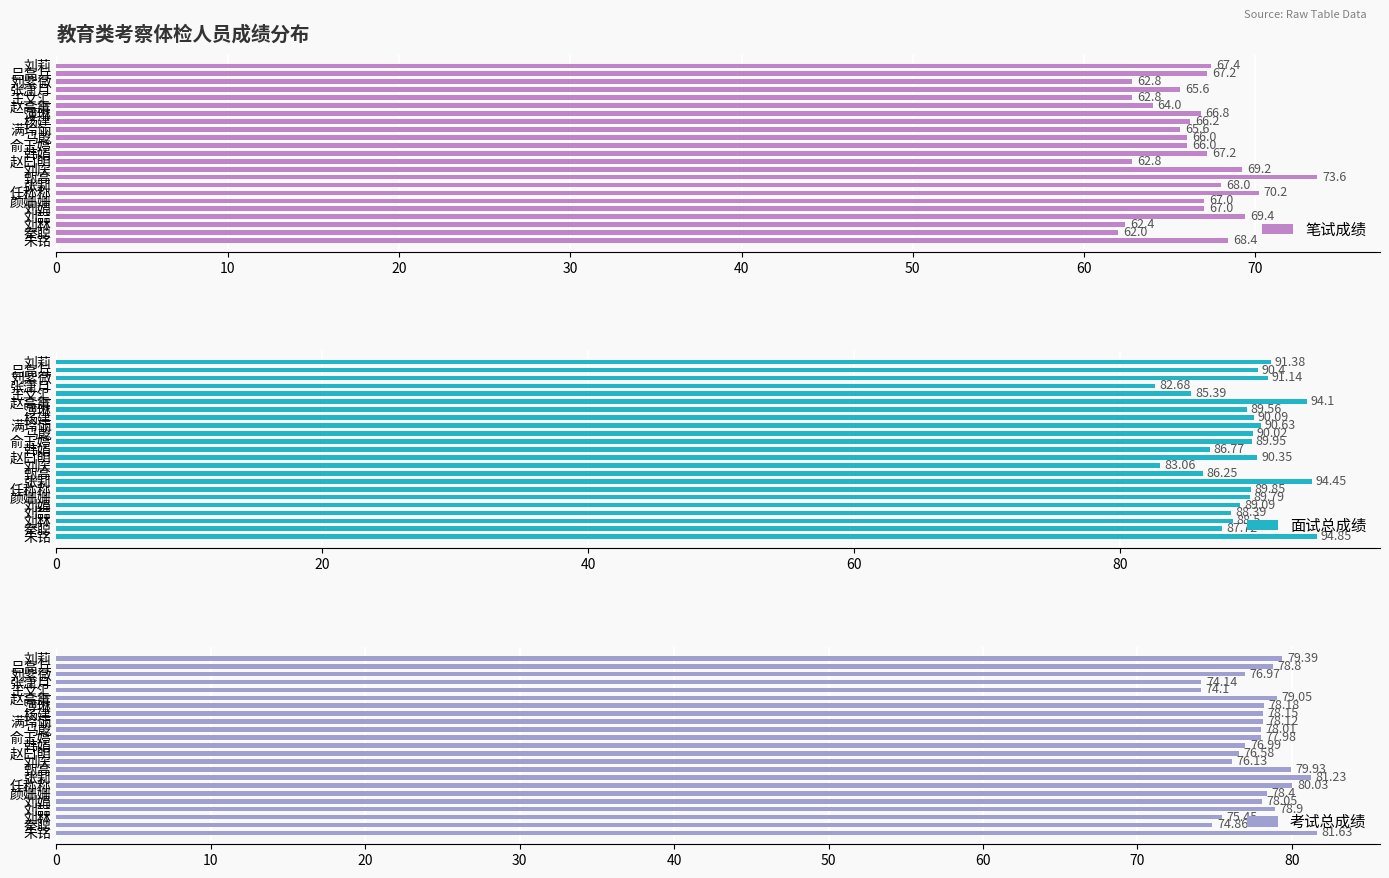

What is the sum of all 笔试成绩 values?

1527.6